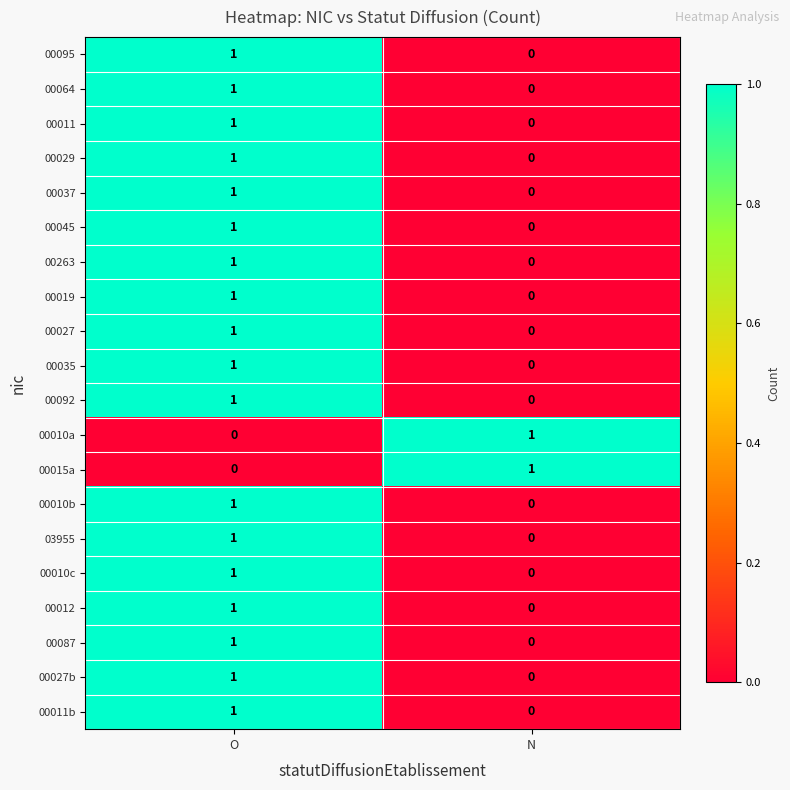

True or false: 00019 has a value of 2 at O.

False